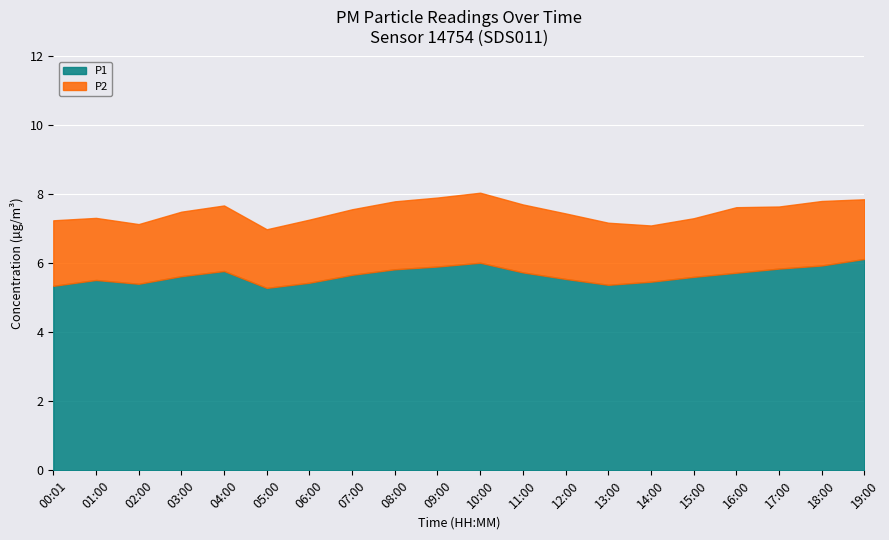

The P1 series shows 3.2 at 07:00. True or false?

False